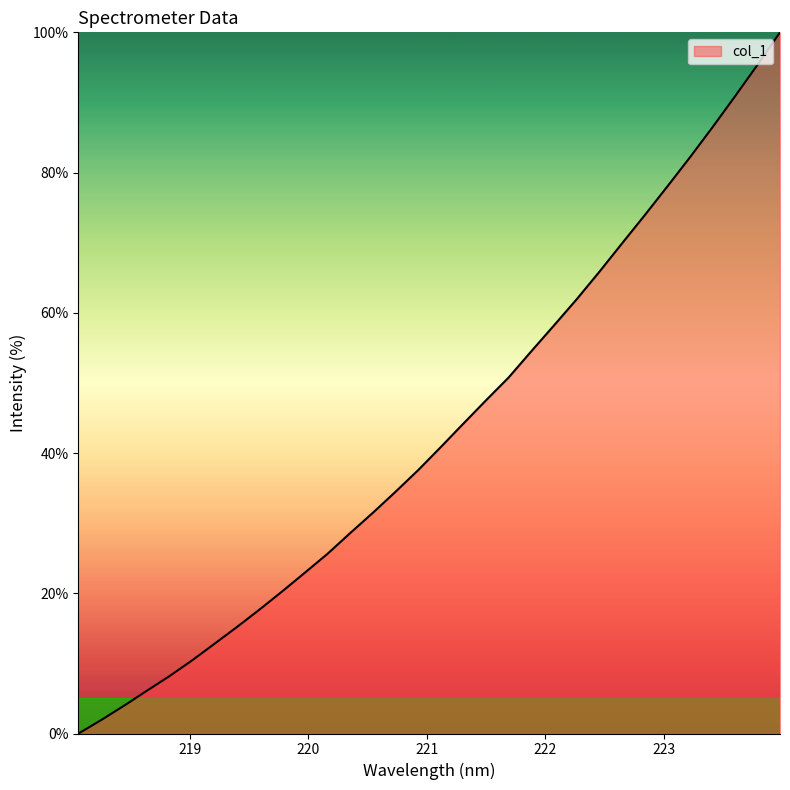

What is the difference between the second highest and second lowest values?

93.4